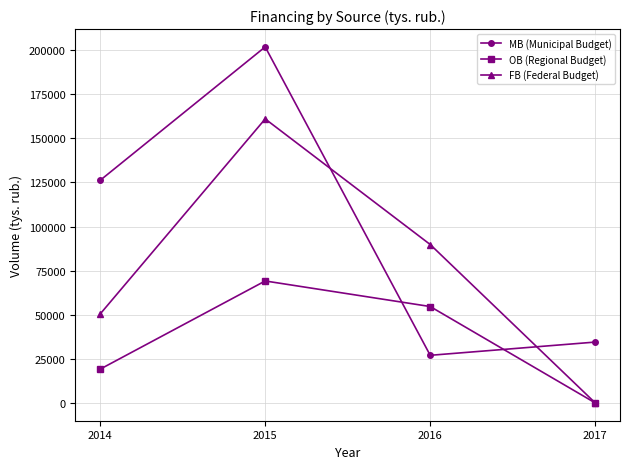

True or false: MB (Municipal Budget) has more than 0 points higher than both neighbors.

True